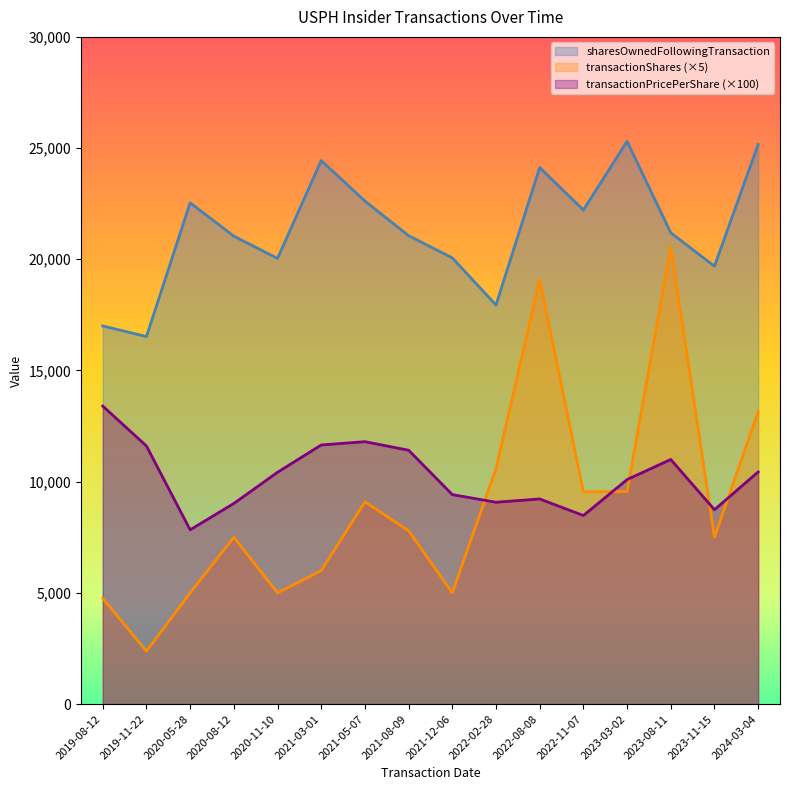

What are all the series names shown in the legend?

sharesOwnedFollowingTransaction, transactionShares (×5), transactionPricePerShare (×100)